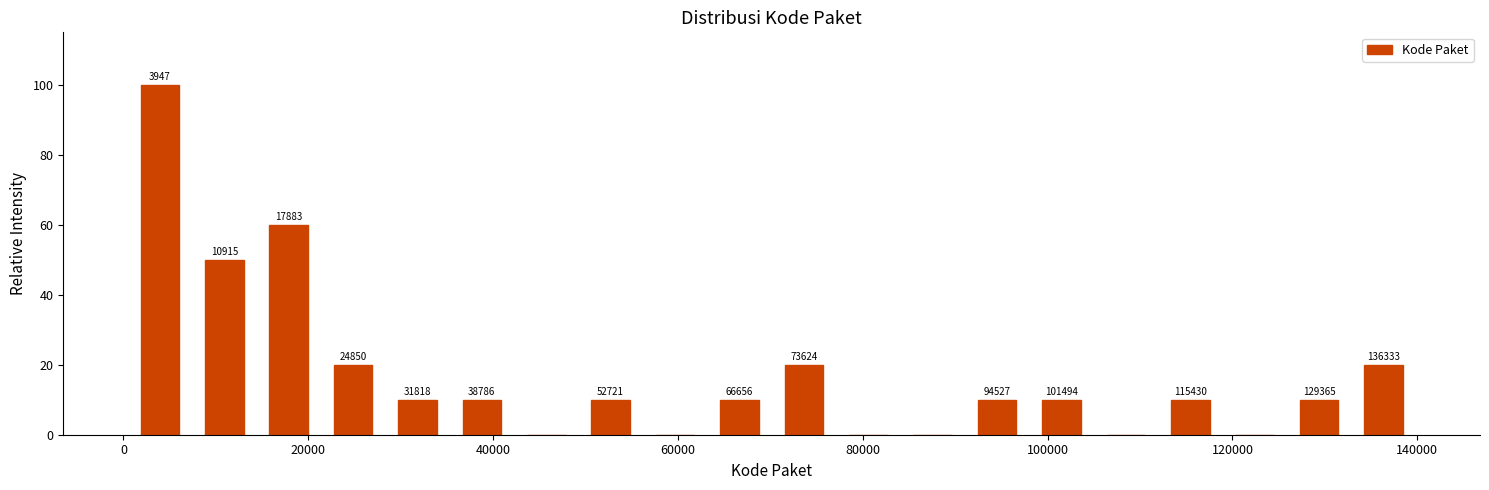

Around what value on the x-axis is the tallest bar? Give the approximate position of its centre, as read against the axis.

4000